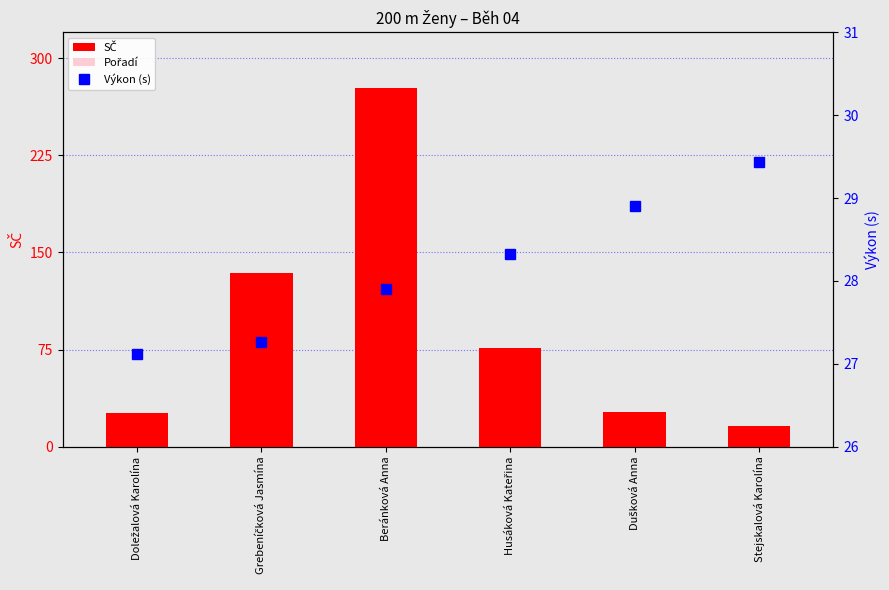

Which label corresponds to the largest value in the chart?

Beránková Anna